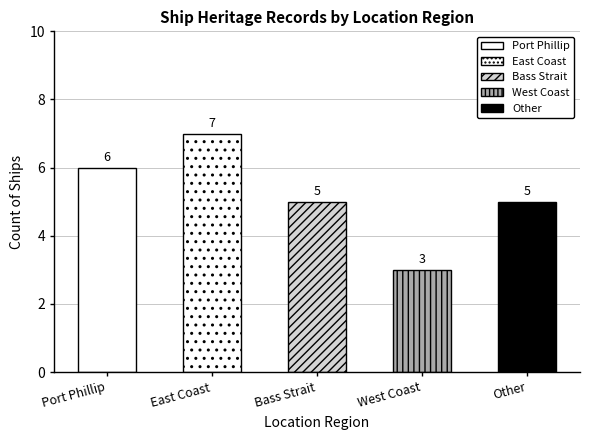

What is the difference between the values at Other and West Coast?

2